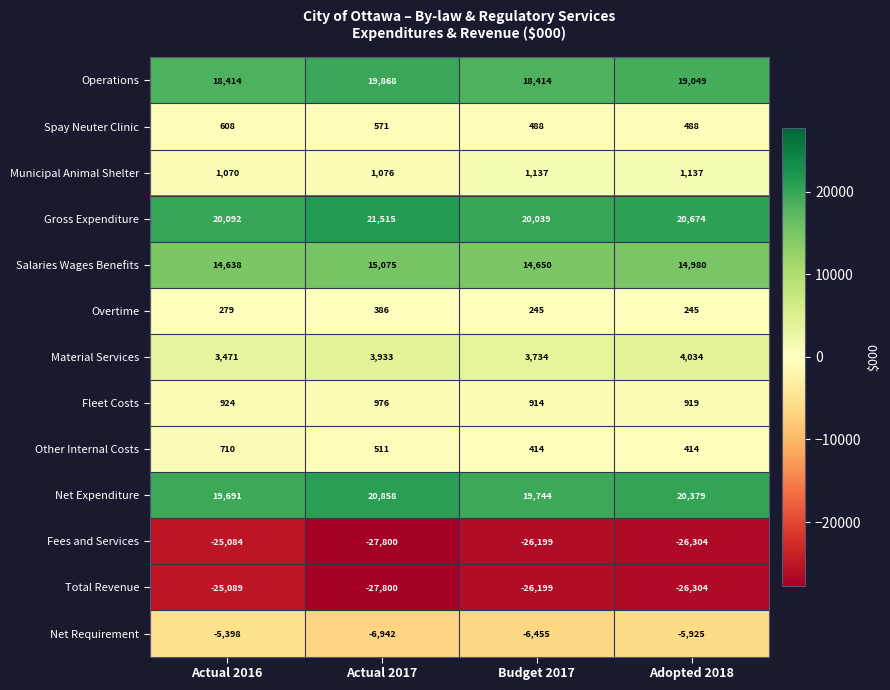

At which label does Net Expenditure reach its peak?

Actual 2017